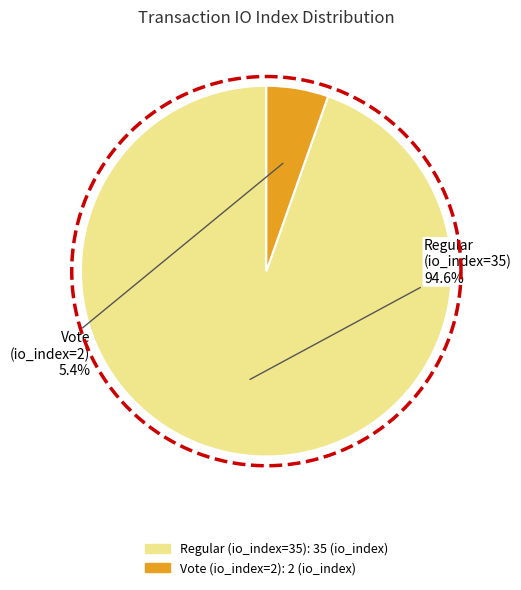

What is the majority slice?

Regular (io_index=35)